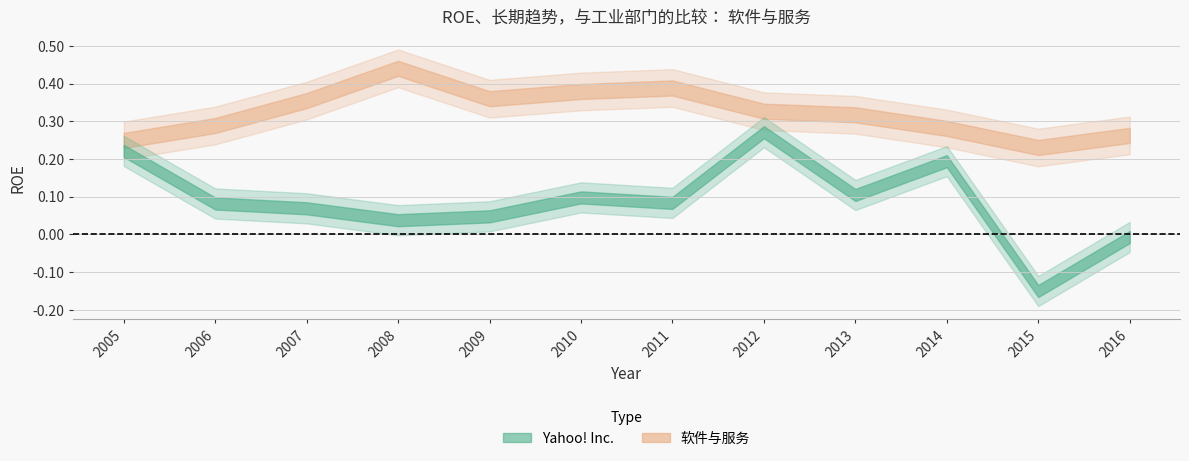

At which label does Yahoo! Inc. first exceed 0?

2005